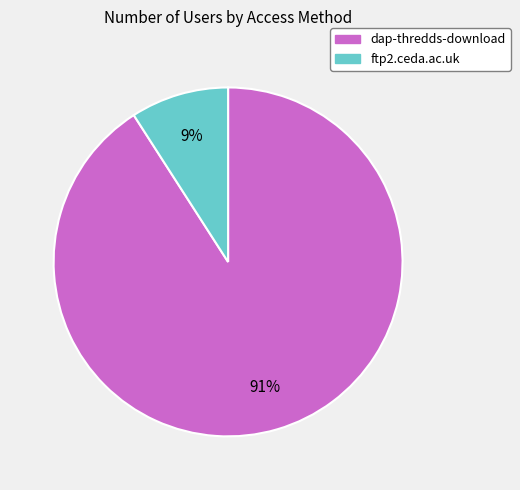

What is the smallest slice in the pie chart?

ftp2.ceda.ac.uk